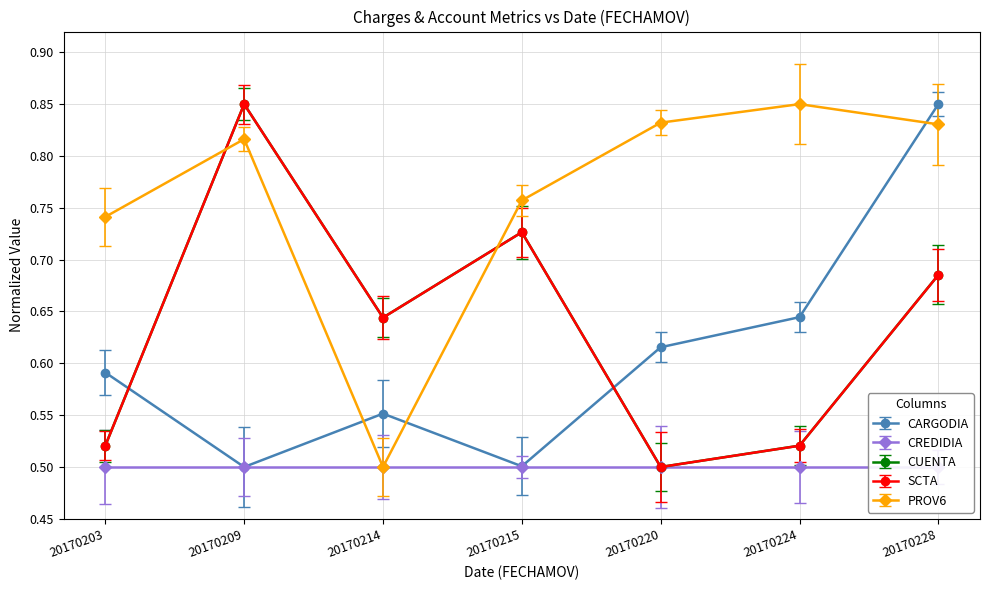

Which series has the widest spread of values?

CARGODIA